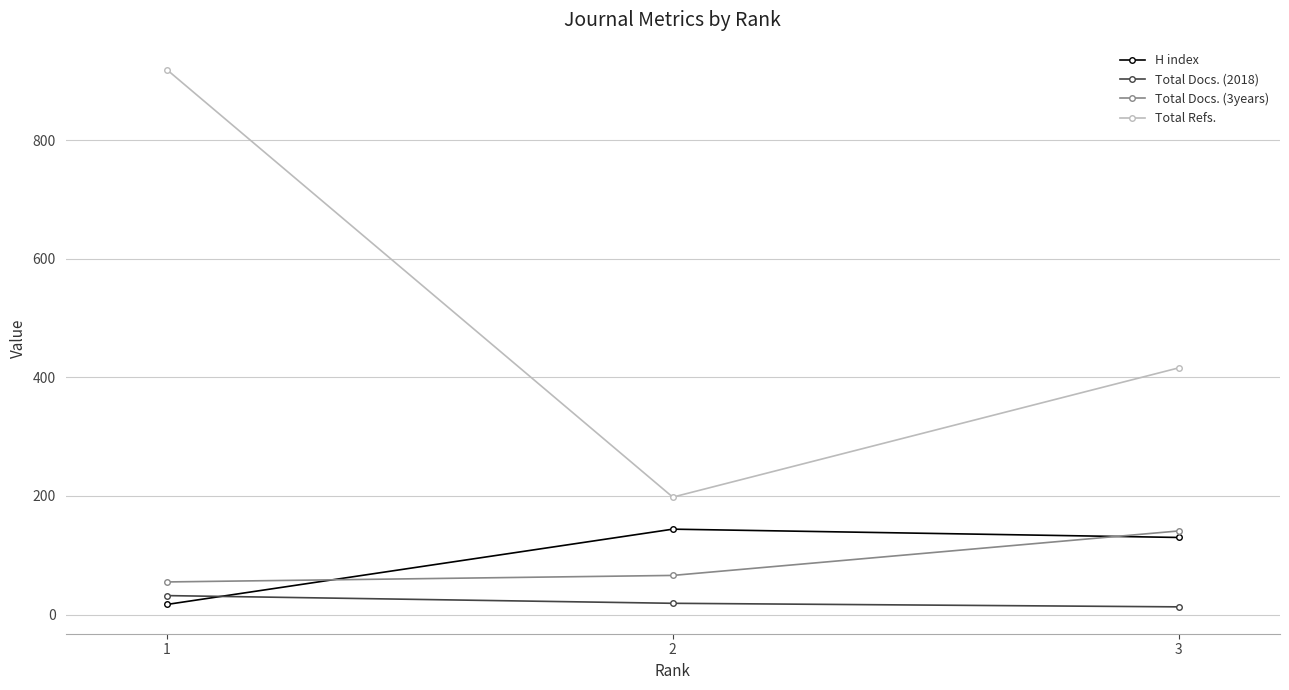

What is the difference between the highest and lowest values at 3?

403